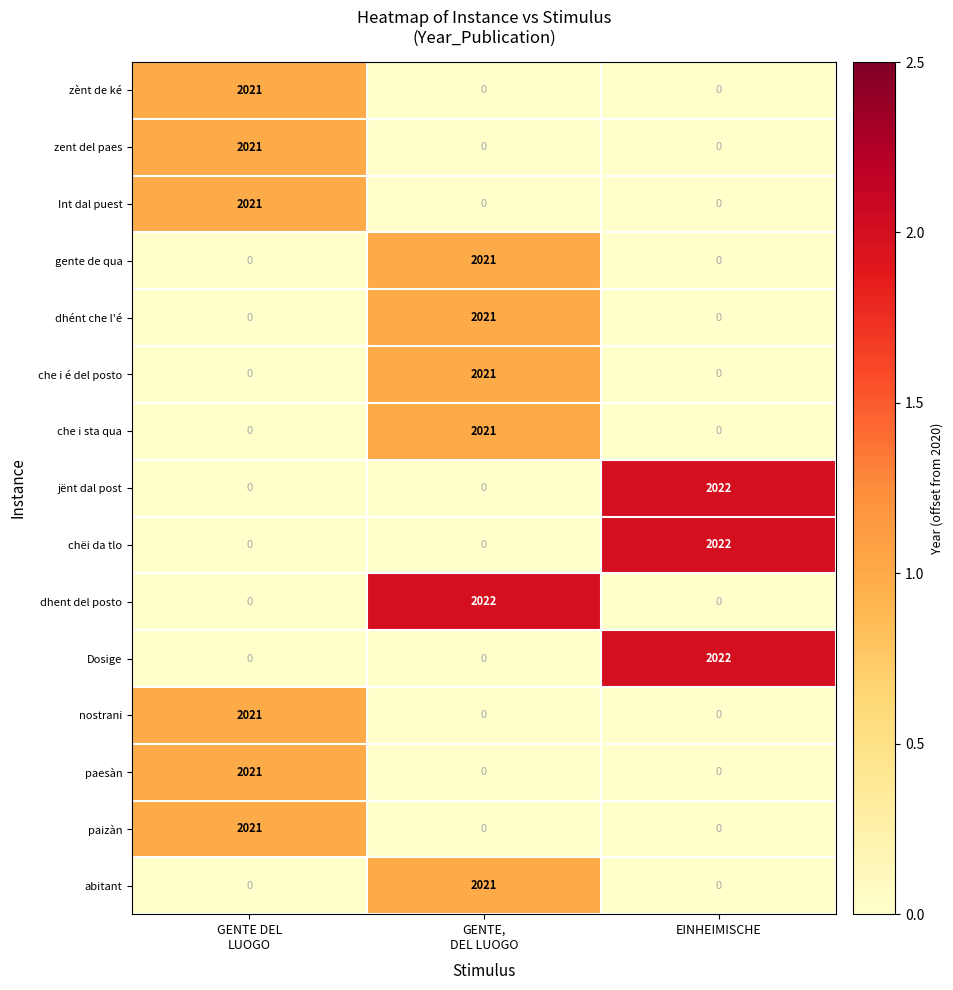

At how many categories does at least one series exceed 80?

3